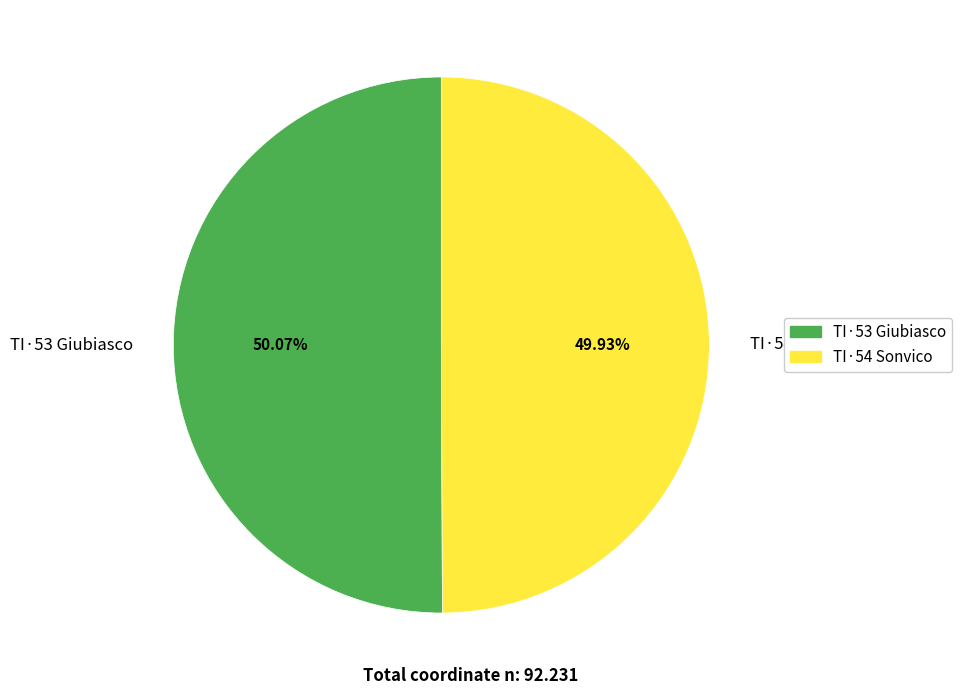

Does any single category account for the majority?

Yes